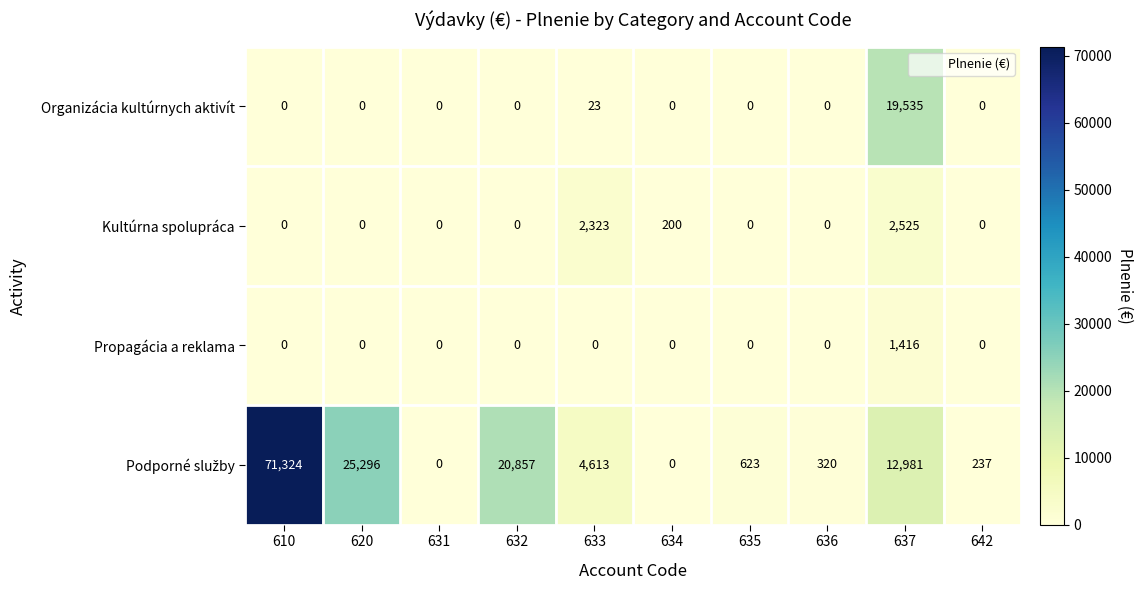

Which series changed the most between 634 and 637?

Organizácia kultúrnych aktivít